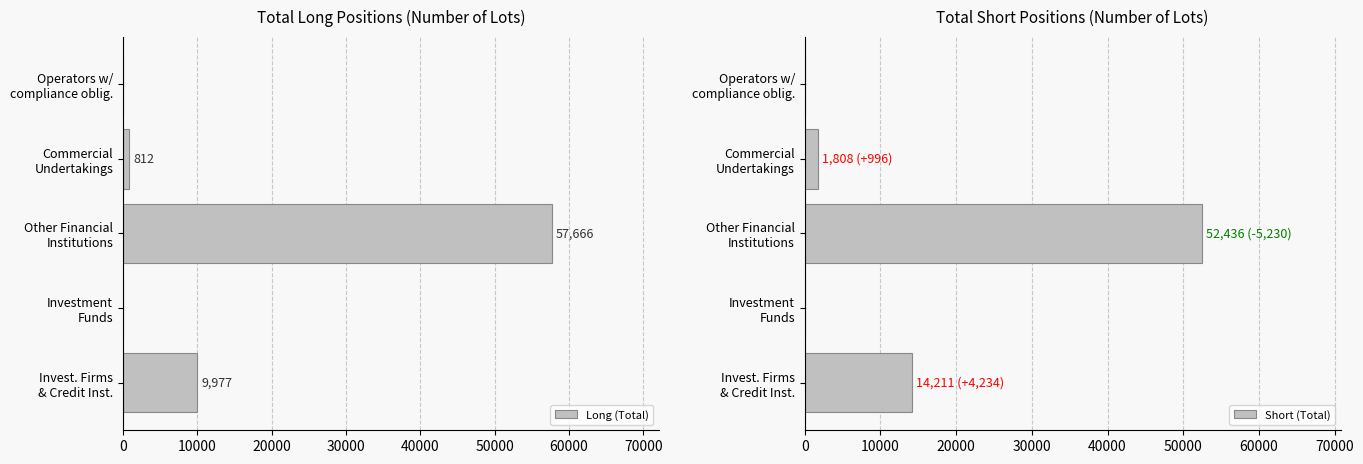

Which series has the largest range (max minus min)?

Long (Total)